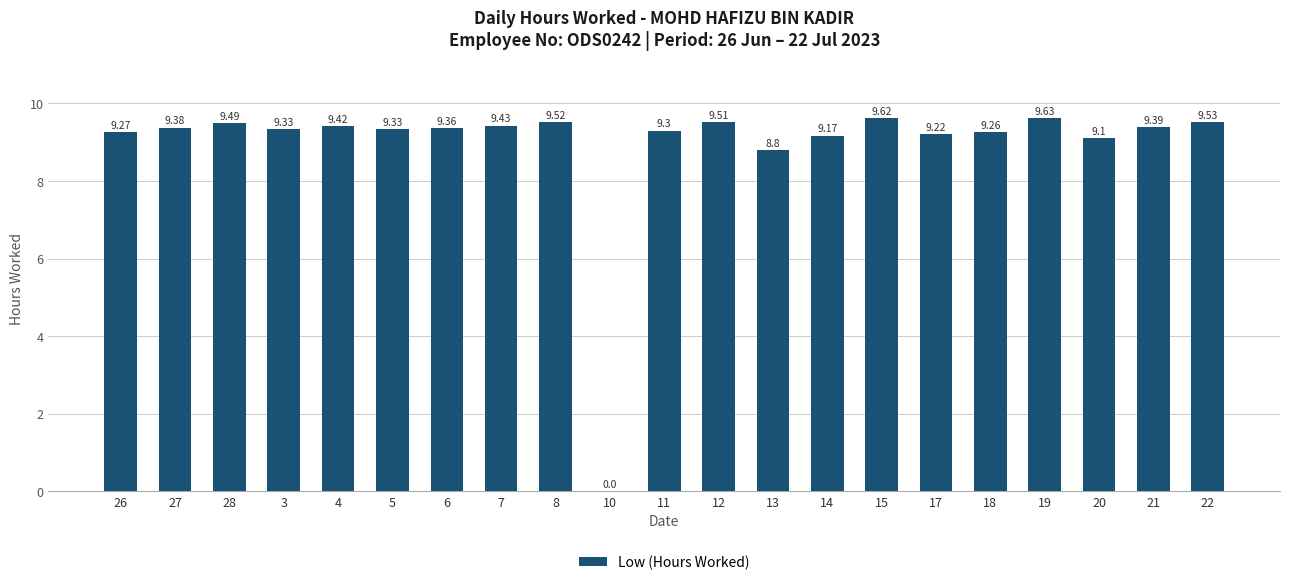

Reading left to right, extract all data points from this chart.

26=9.3	27=9.4	28=9.5	3=9.3	4=9.4	5=9.3	6=9.4	7=9.4	8=9.5	10=0.0	11=9.3	12=9.5	13=8.8	14=9.2	15=9.6	17=9.2	18=9.3	19=9.6	20=9.1	21=9.4	22=9.5